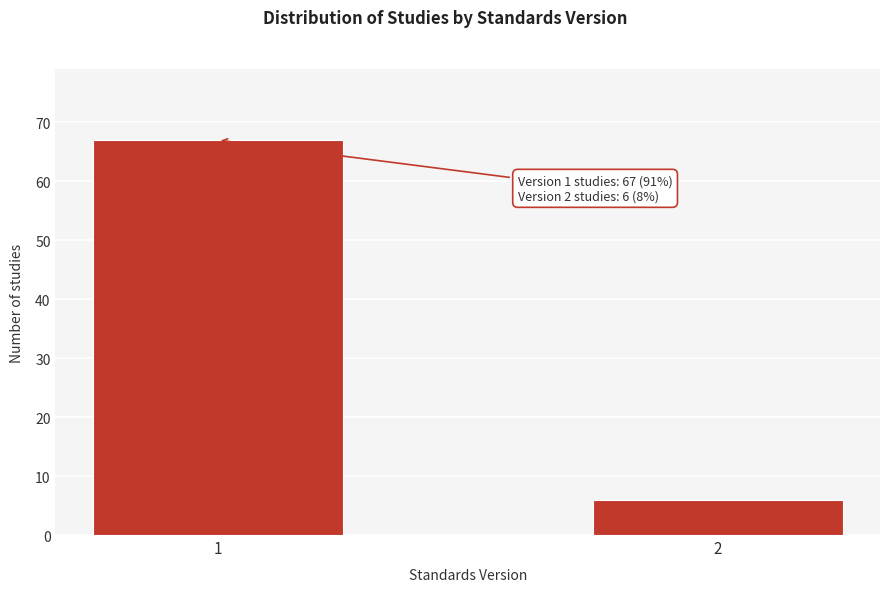

Reading right to left, list all the values displayed in this chart.

2=6	1=67